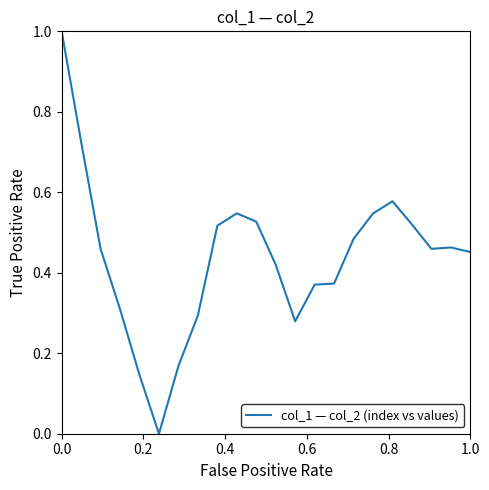

What is the difference between the maximum and minimum values?

1.0